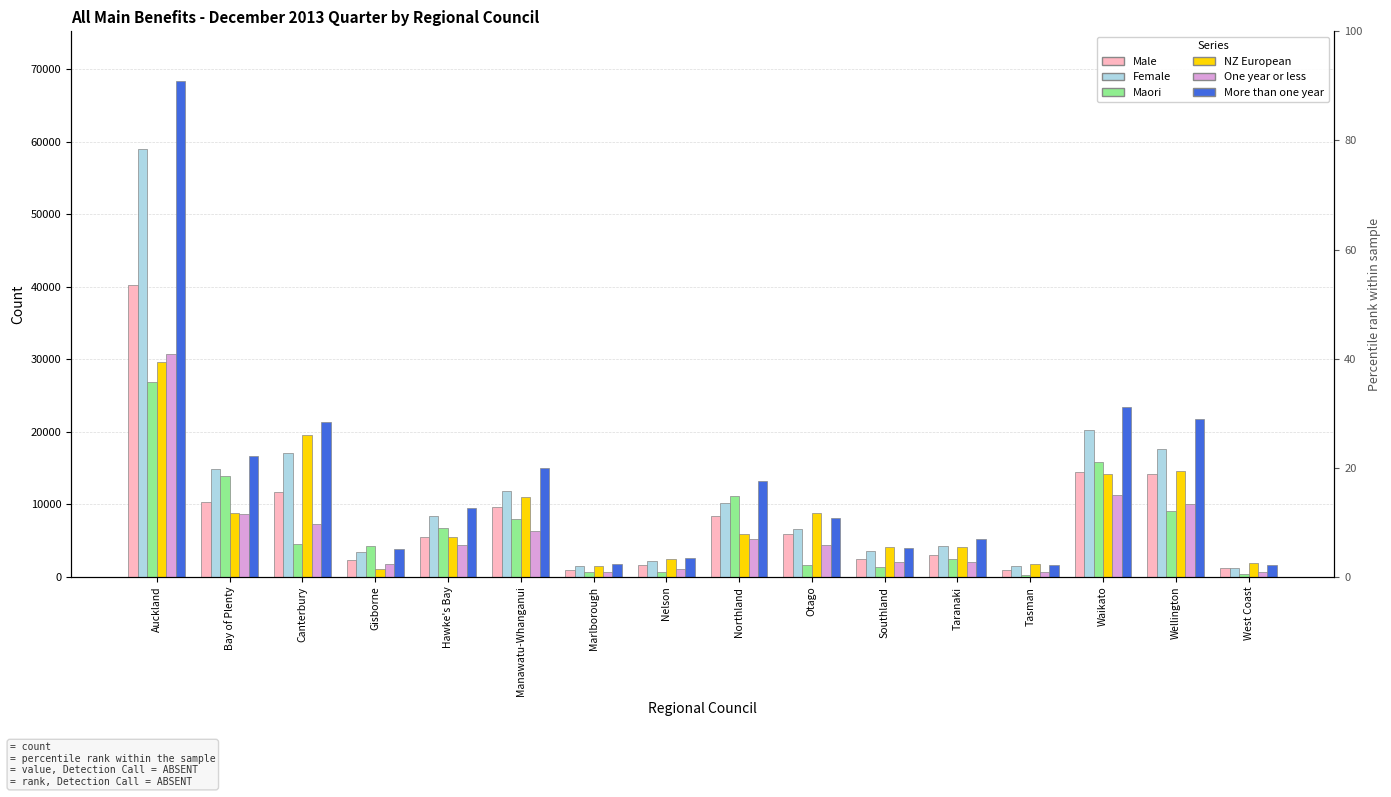

Reading right to left, transcribe all the data shown in this chart.

Male: 1185	14195	14483	931	2966	2531	5872	8361	1596	990	9600	5567	2290	11655	10368	40236
Female: 1244	17686	20276	1479	4266	3532	6550	10140	2215	1464	11843	8379	3384	17107	14931	58913
Maori: 377	9143	15834	339	2537	1350	1597	11112	689	632	8057	6748	4250	4529	13962	26865
NZ European: 1876	14598	14187	1778	4120	4109	8778	5972	2483	1571	10969	5550	1090	19541	8805	29687
One year or less: 711	10090	11277	703	2048	2013	4358	5256	1145	700	6404	4422	1825	7367	8627	30790
More than one year: 1718	21791	23482	1707	5184	4050	8064	13245	2666	1754	15039	9524	3849	21395	16672	68359